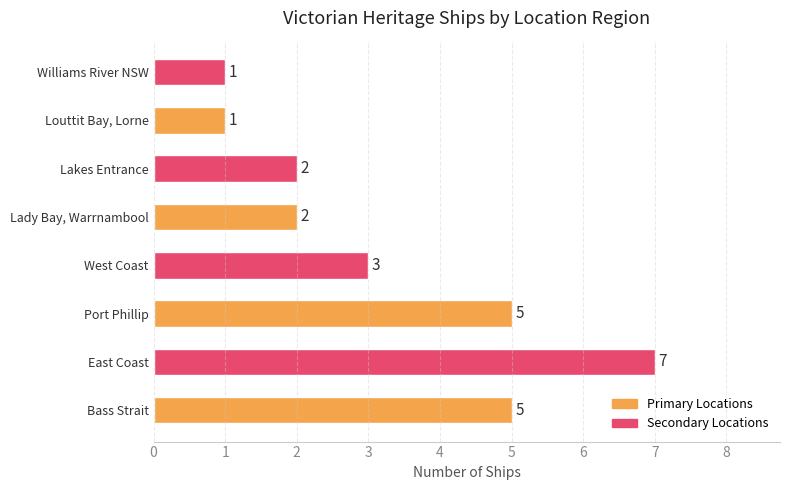

True or false: the data shows 8 at Port Phillip.

False